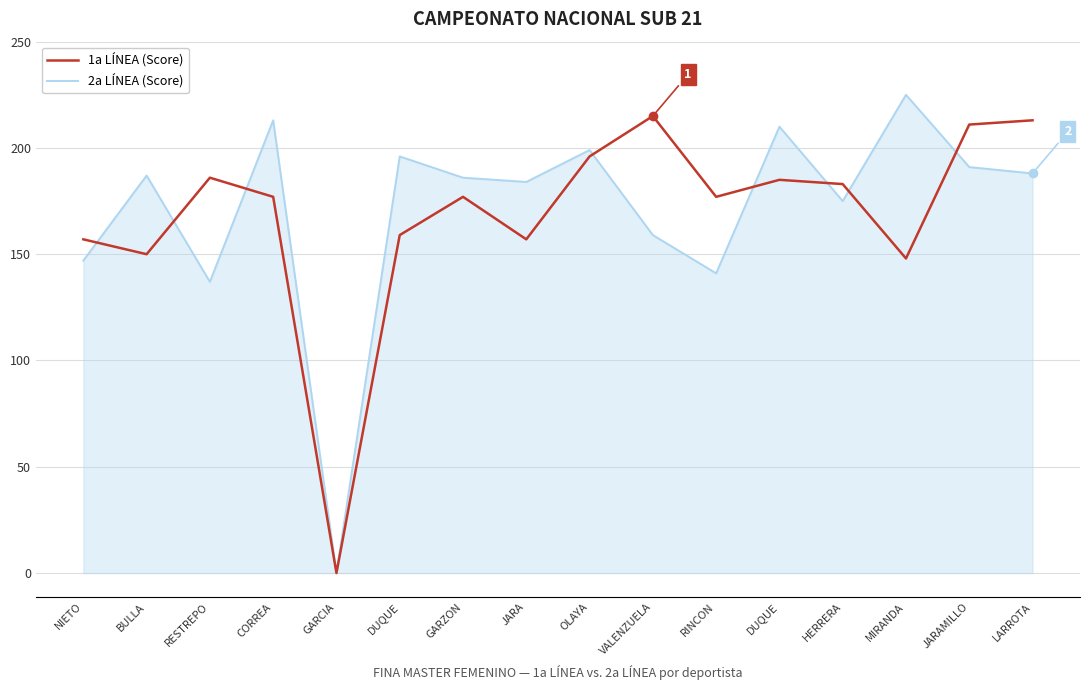

What is the difference between the maximum and second lowest values in the 1a LÍNEA (Score) series?

67